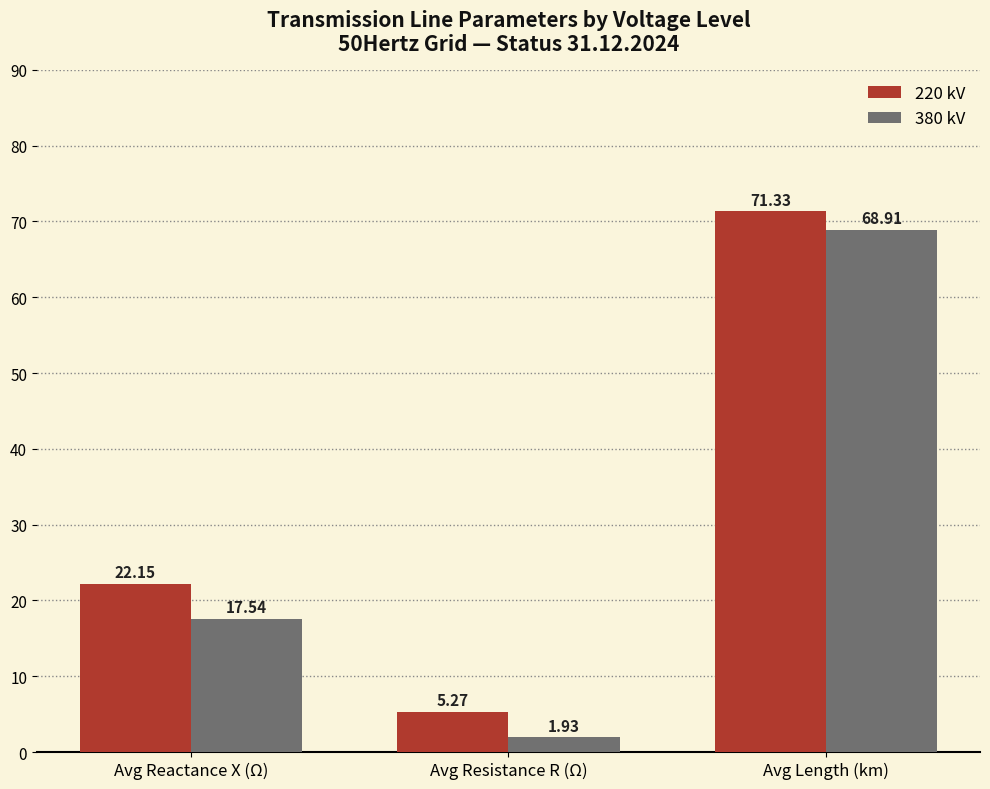

What is the total value across all series at Avg Resistance R (Ω)?

7.2